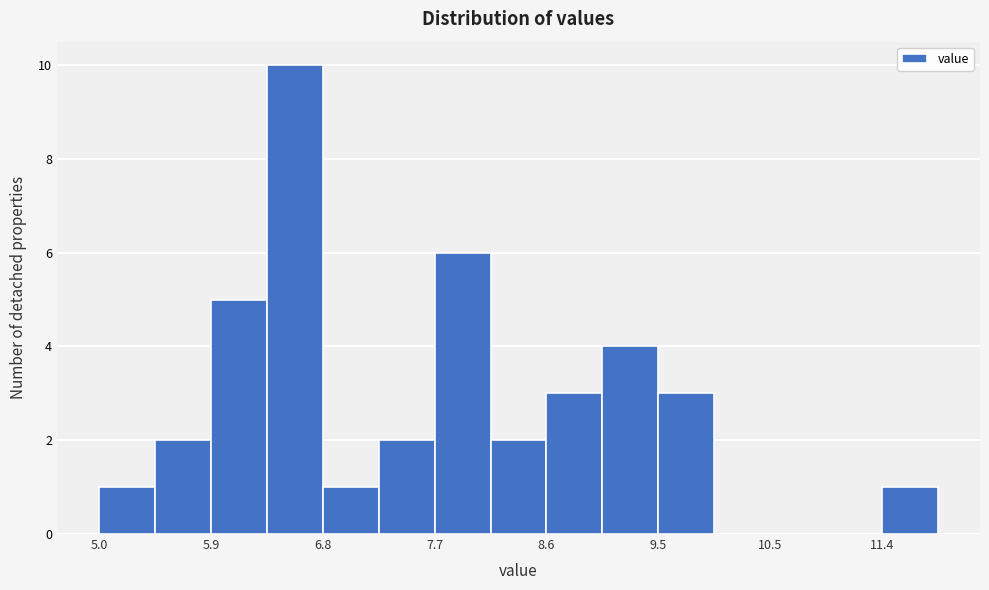

Reading left to right, list every bar in this chart as the range it spans on the x-axis followed by its height. Neither the bar edges nor the heights are printed on the chart, so give them approximately, as read against the axes.

5.0 to 5.5: 1
5.5 to 5.9: 2
5.9 to 6.4: 5
6.4 to 6.8: 10
6.8 to 7.3: 1
7.3 to 7.7: 2
7.7 to 8.2: 6
8.2 to 8.6: 2
8.6 to 9.1: 3
9.1 to 9.5: 4
9.5 to 10.0: 3
10.0 to 10.5: 0
10.5 to 10.9: 0
10.9 to 11.4: 0
11.4 to 11.8: 1